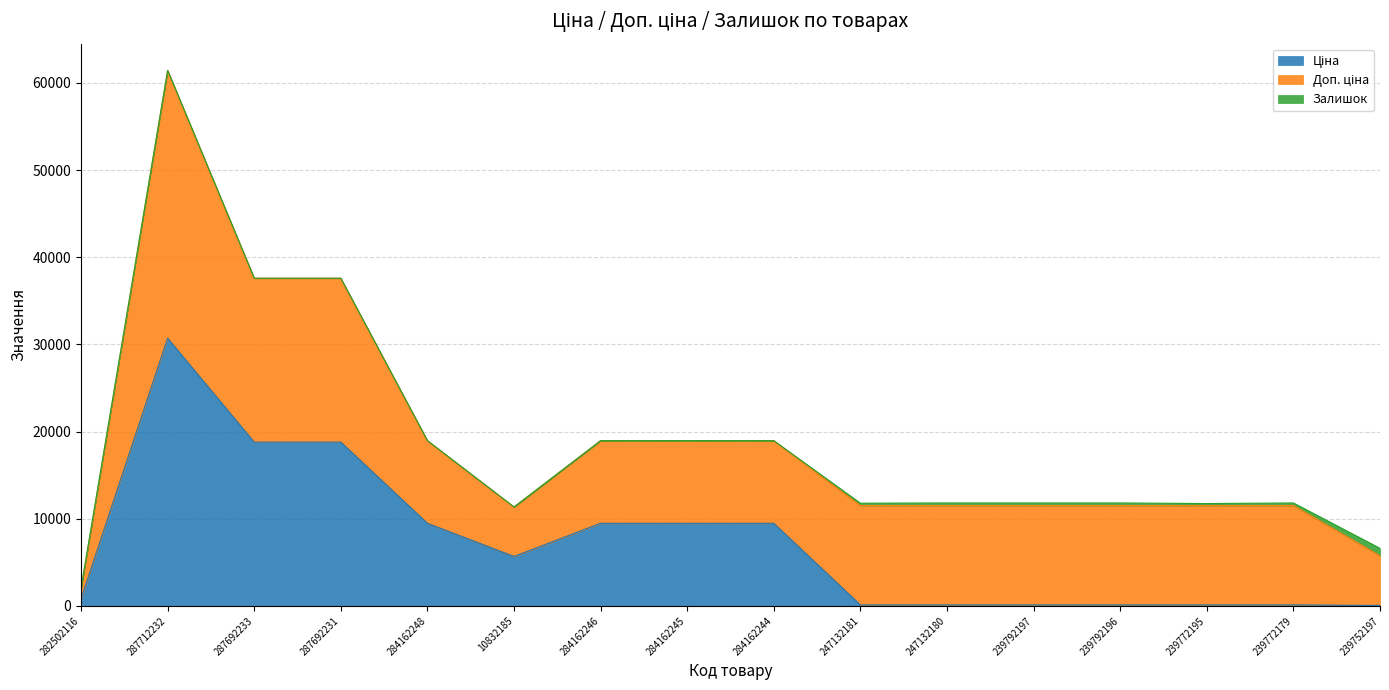

At which label does Залишок reach its minimum?

287712232